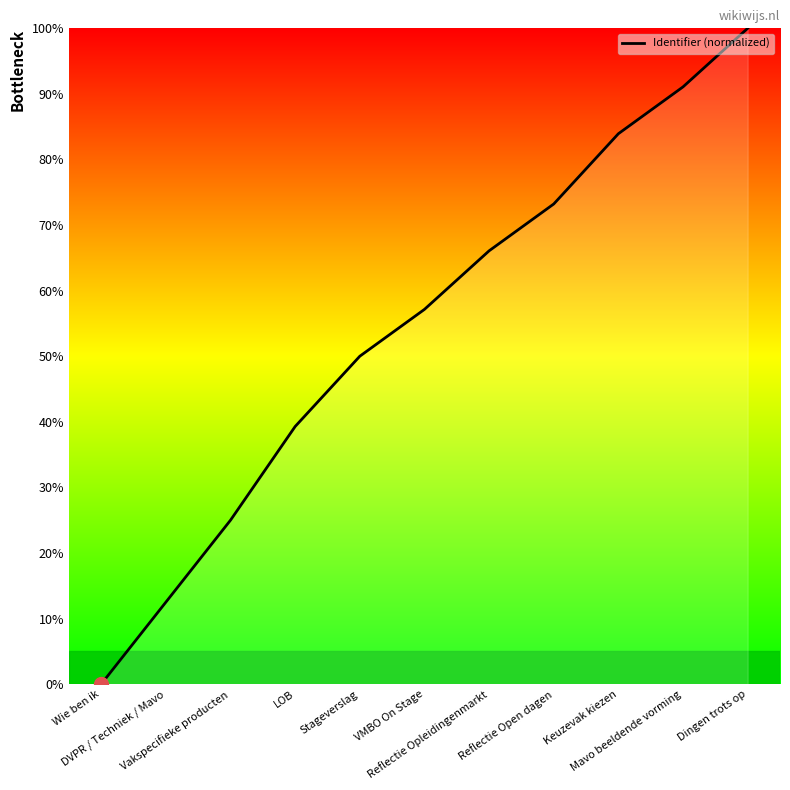

Is it true that the value at VMBO On Stage is 23.8?

False